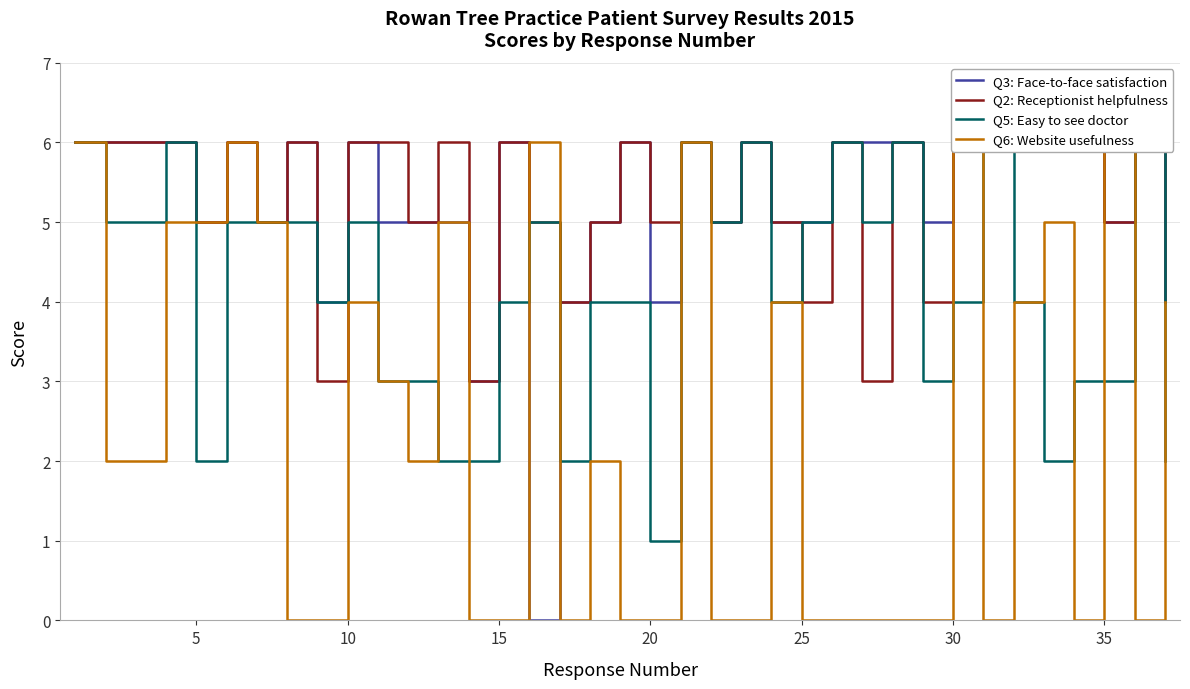

True or false: Q2: Receptionist helpfulness has a value of 6 at 10.

True